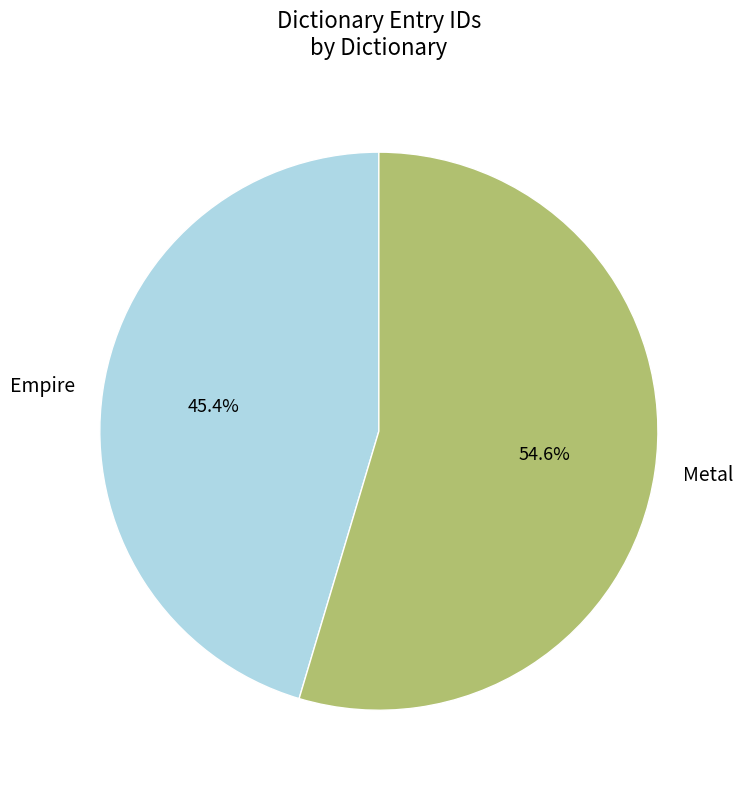

True or false: Metal accounts for 55% of the total.

True